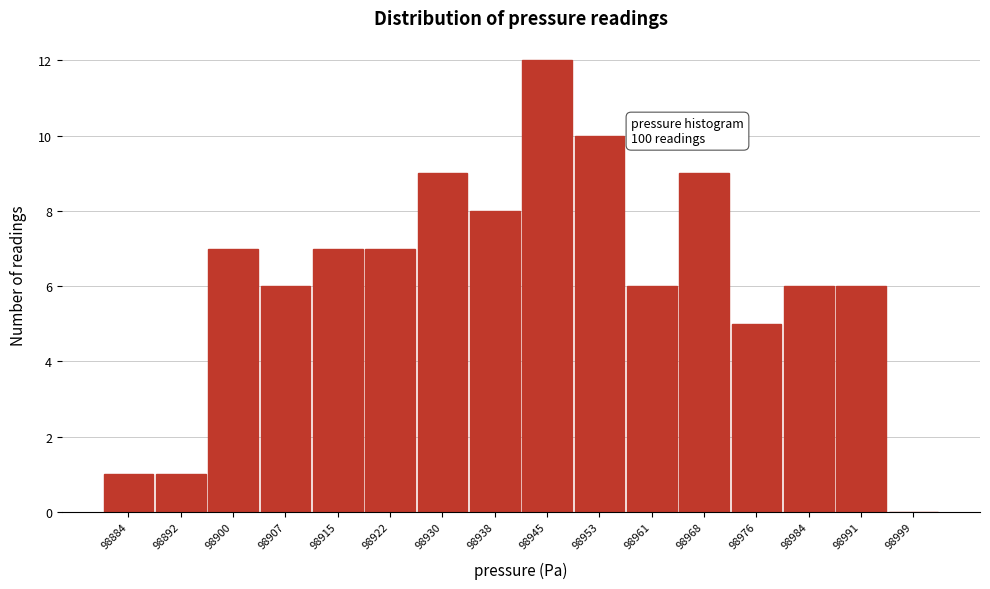

Reading right to left, transcribe all the data shown in this chart.

98999=0	98991=6	98984=6	98976=5	98968=9	98961=6	98953=10	98945=12	98938=8	98930=9	98922=7	98915=7	98907=6	98900=7	98892=1	98884=1